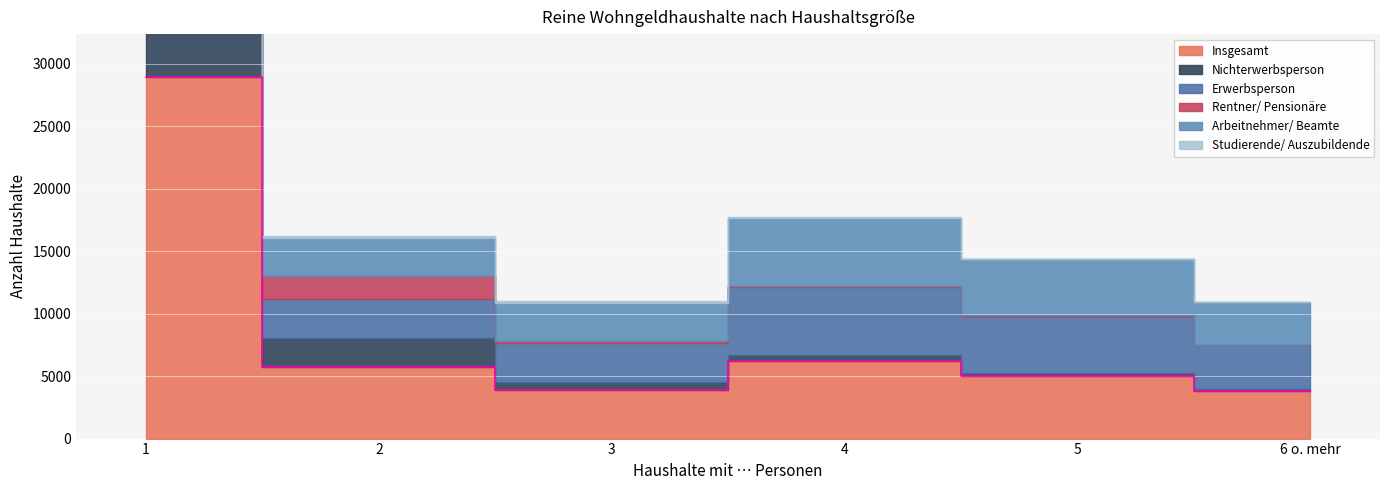

What are all the series names shown in the legend?

Insgesamt, Nichterwerbsperson, Erwerbsperson, Rentner/ Pensionäre, Arbeitnehmer/ Beamte, Studierende/ Auszubildende